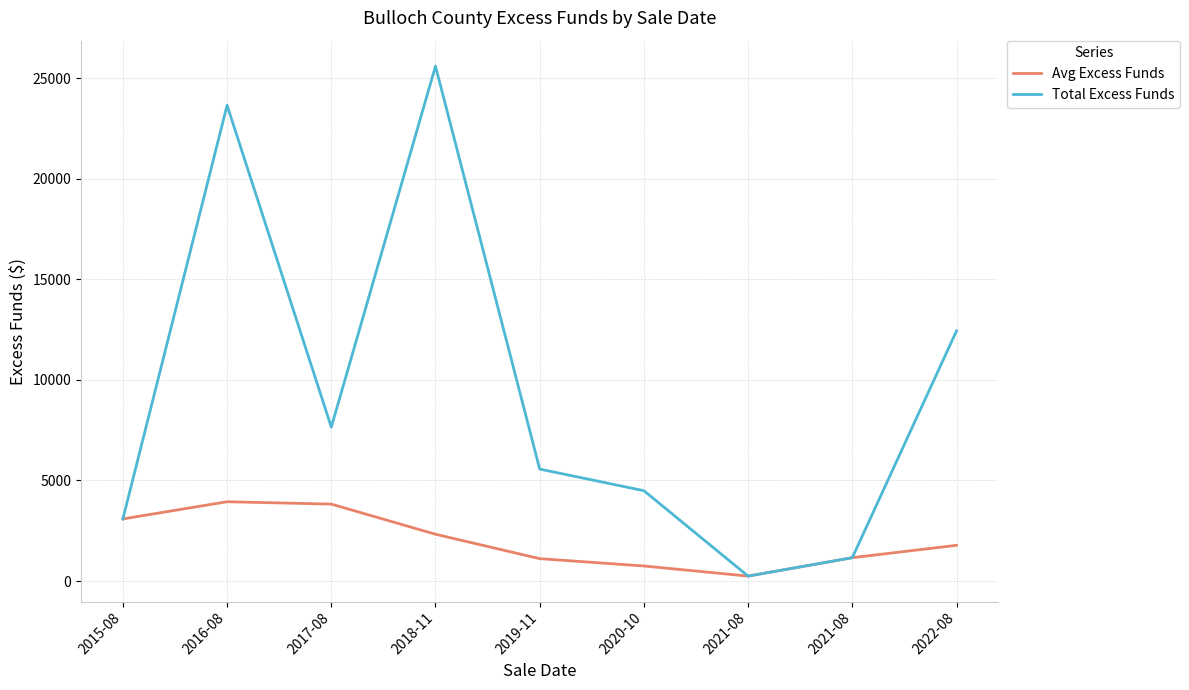

What are all the series names shown in the legend?

Avg Excess Funds, Total Excess Funds